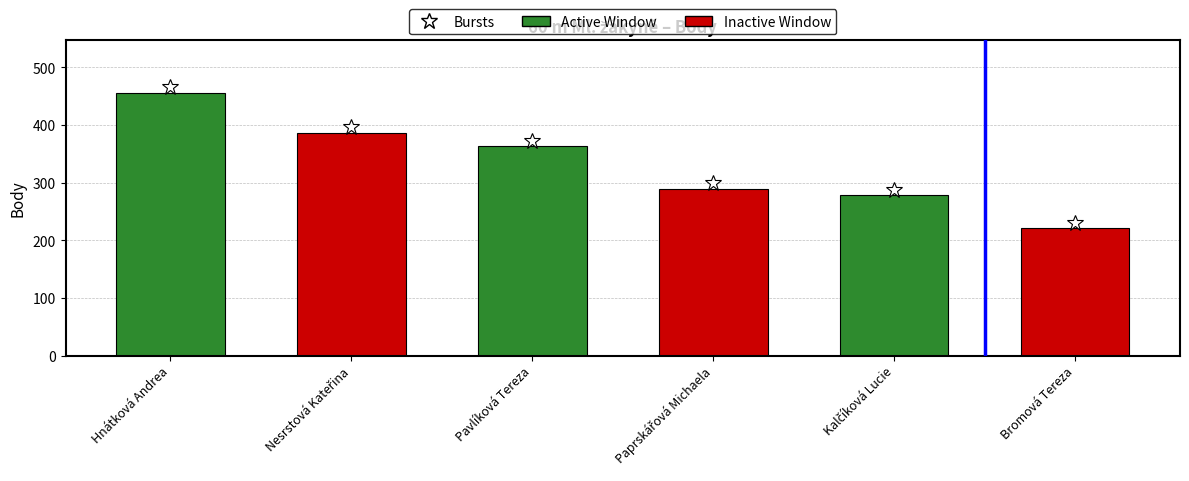

What is the difference between the maximum and second lowest values?

178